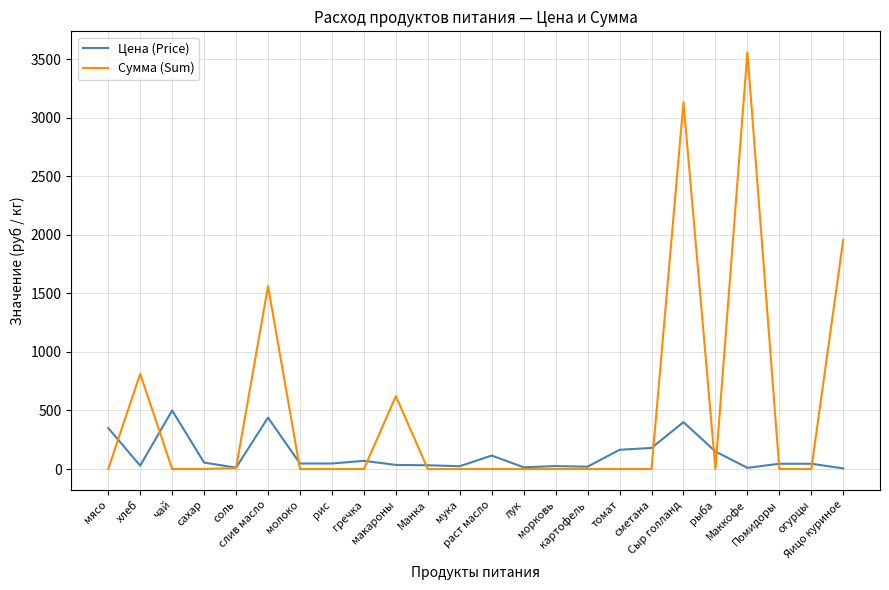

Which series has the largest total across all categories?

Сумма (Sum)